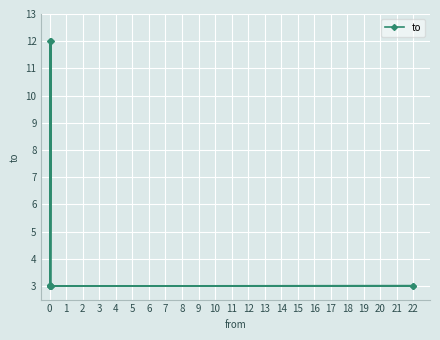

Which has a higher value, 3 or 7?

7